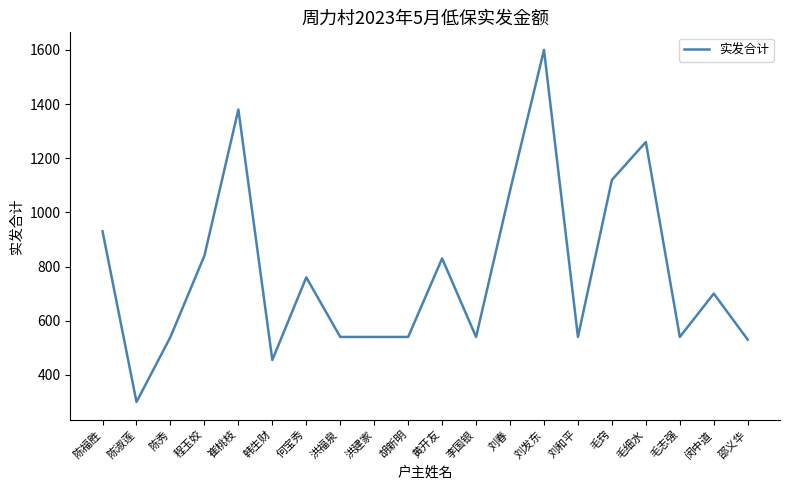

What is the approximate value at 韩生财, to the nearest 50?

450